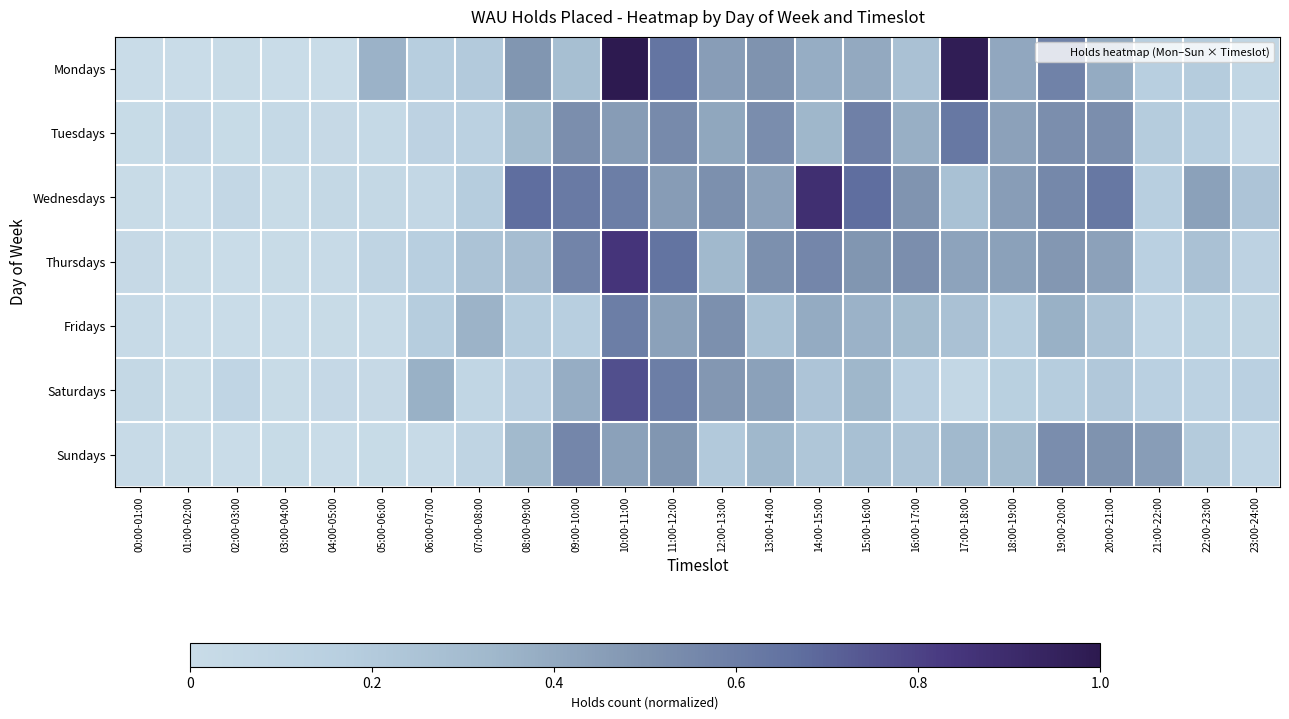

At which category is the sum across all series the highest?

10:00-11:00